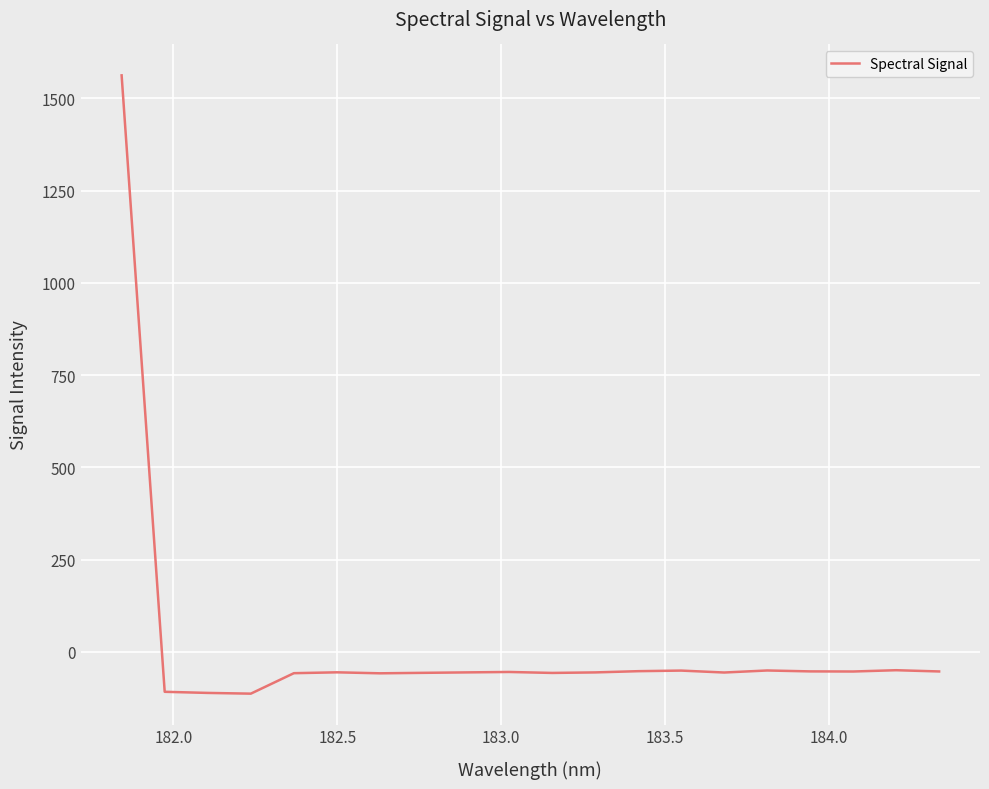

What is the minimum value shown in the chart?

-113.1